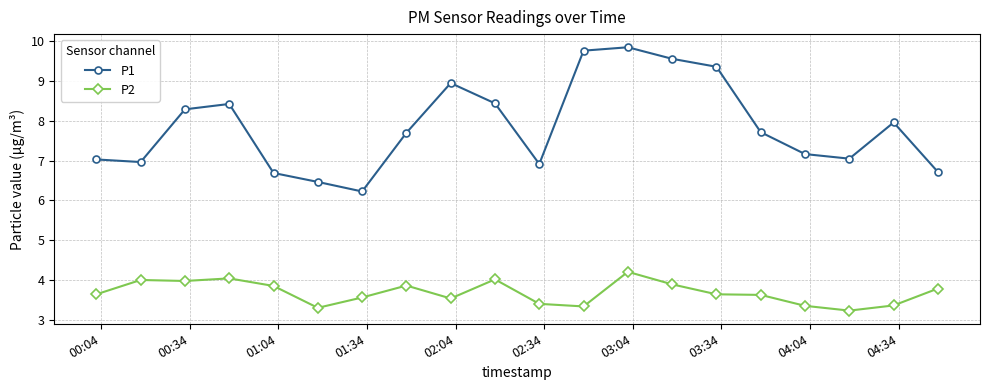

Which series has the largest total across all categories?

P1